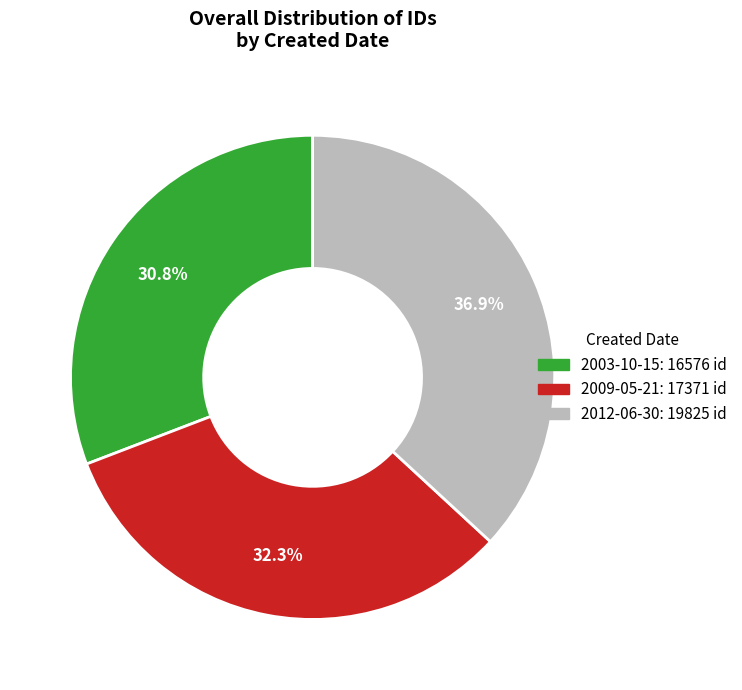

What percentage is the 2009-05-21 slice, to the nearest percent?

32%